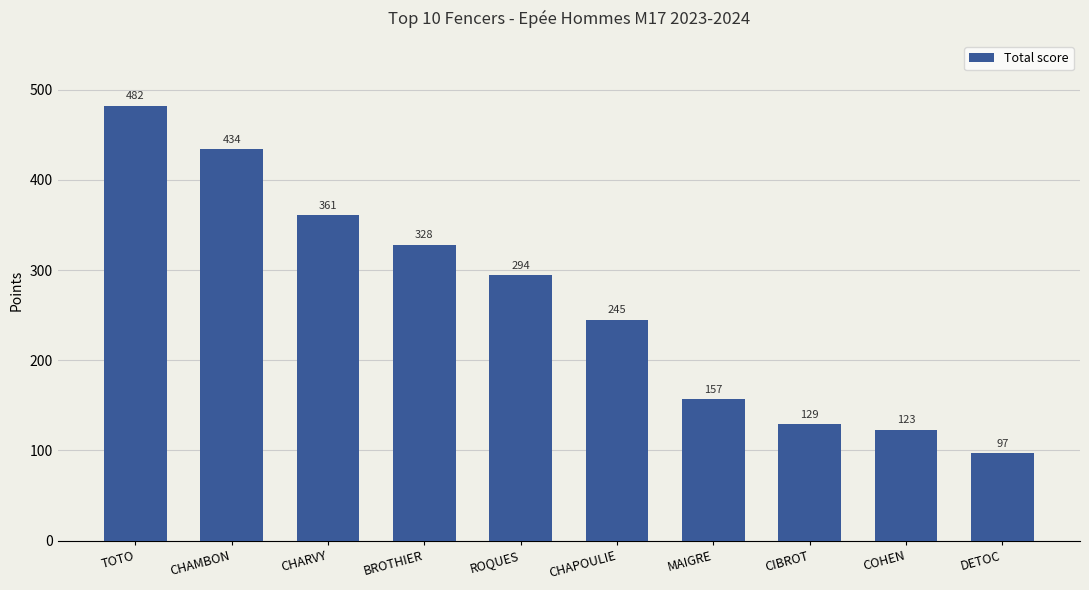

What is the change in value from TOTO to COHEN?

-359